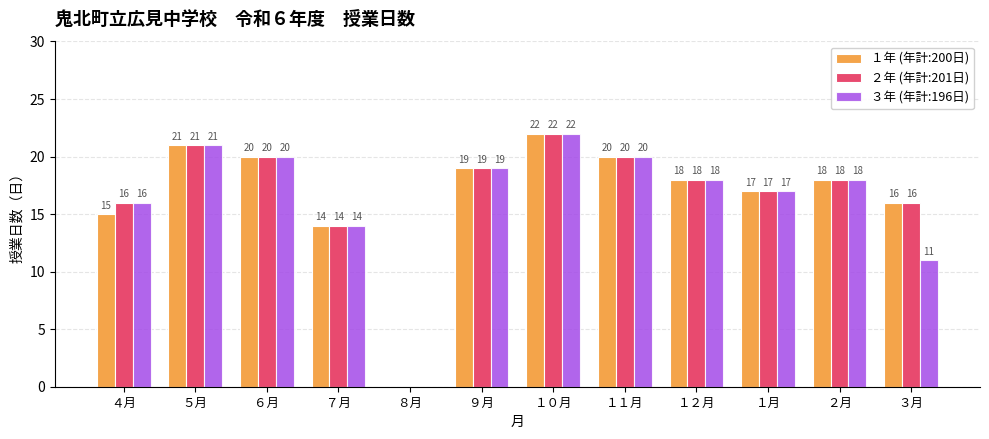

What is the highest value of the ２年 (年計:201日) series?

22